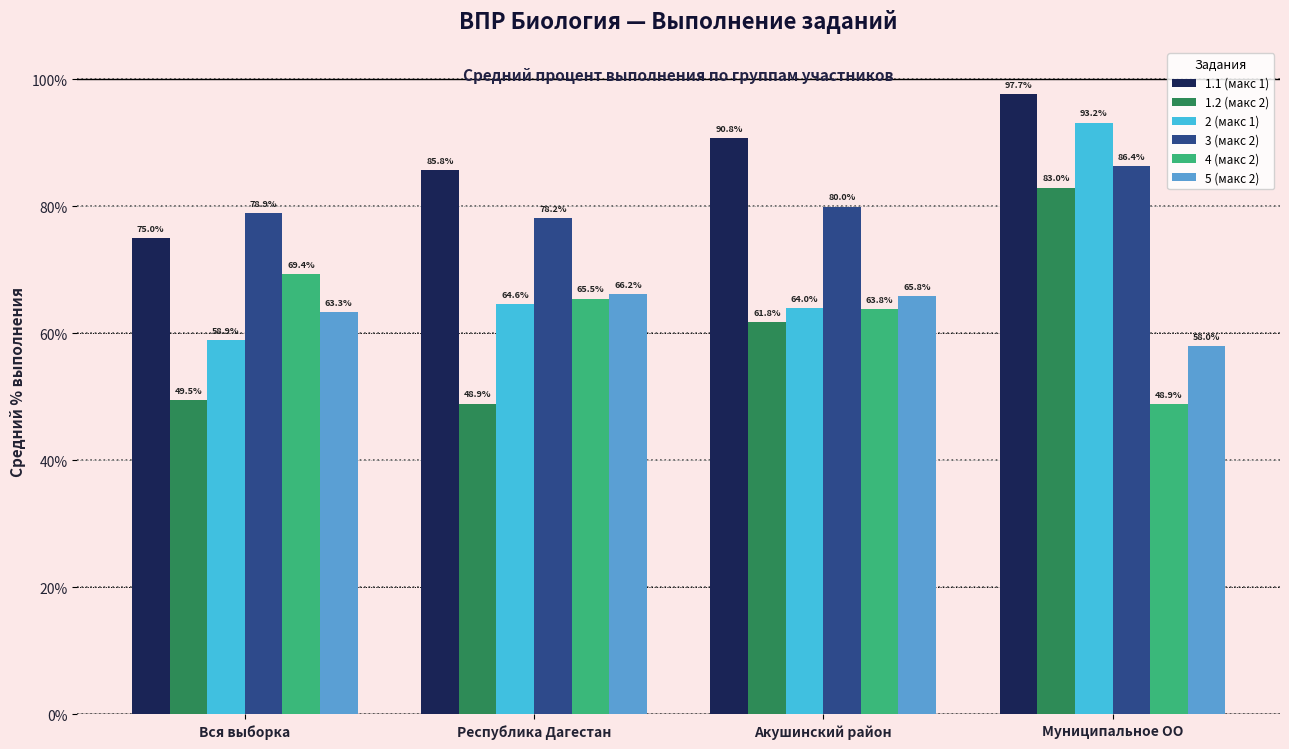

At which category is the sum across all series the highest?

Муниципальное ОО